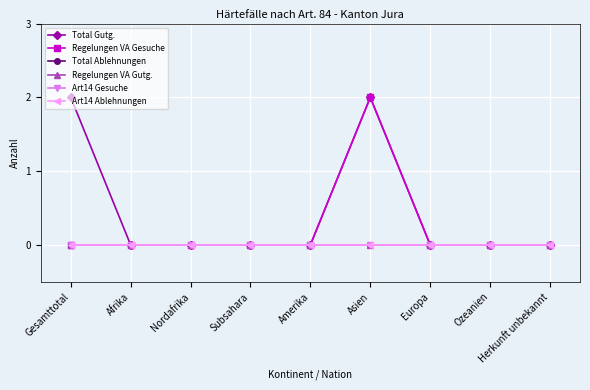

Is this an area chart (filled region under the line)?

No